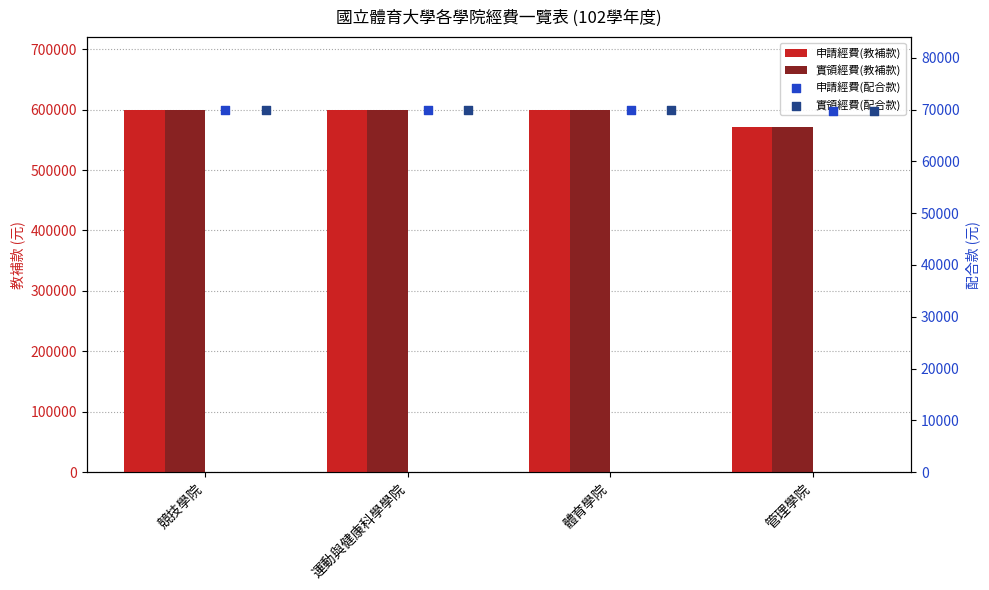

Which series has the largest Y range (max minus min)?

申請經費(教補款)